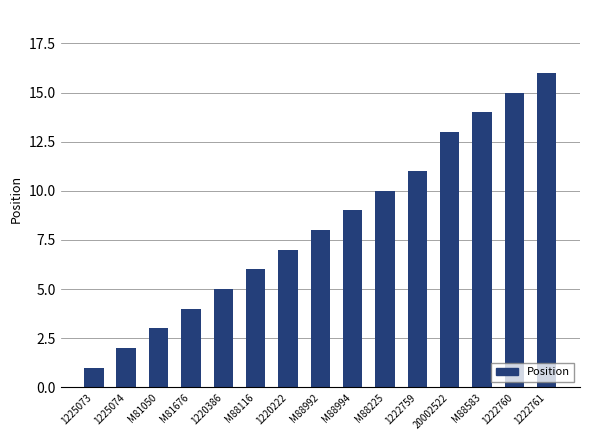

Which category has the highest value across all series?

1222761